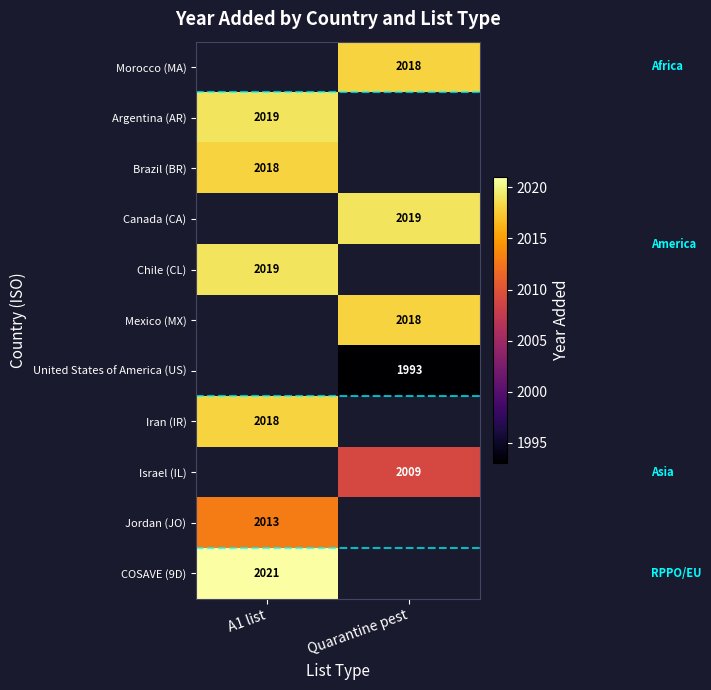

How many distinct data groups are displayed?

11